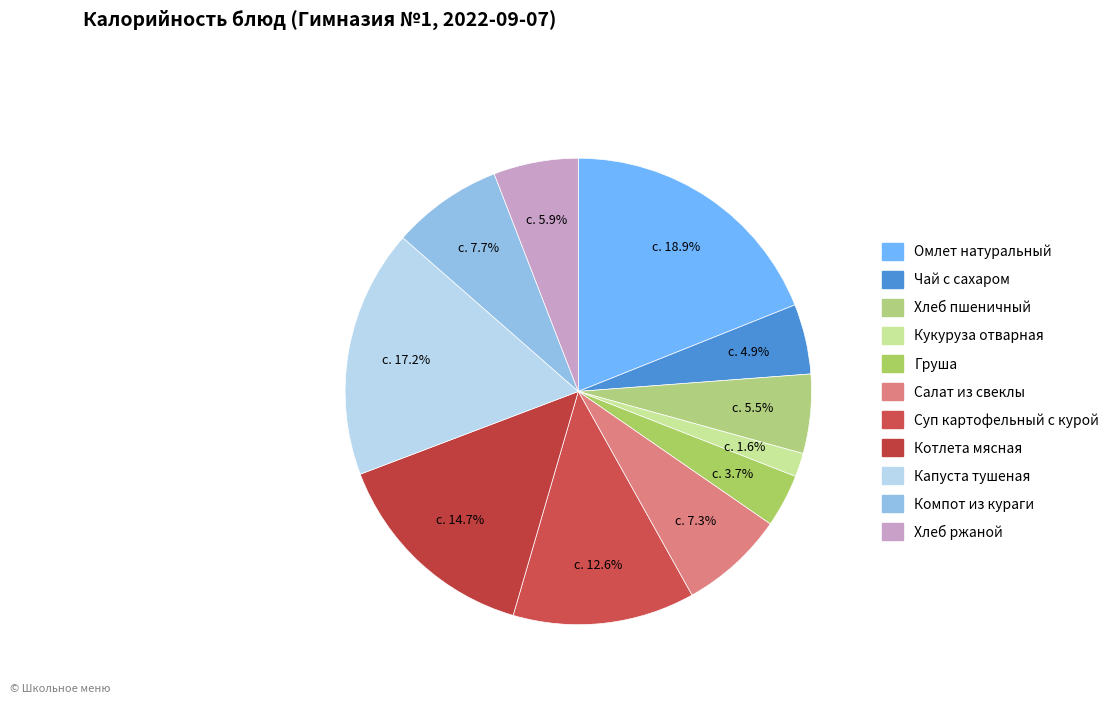

Count the number of slices in the pie.

11